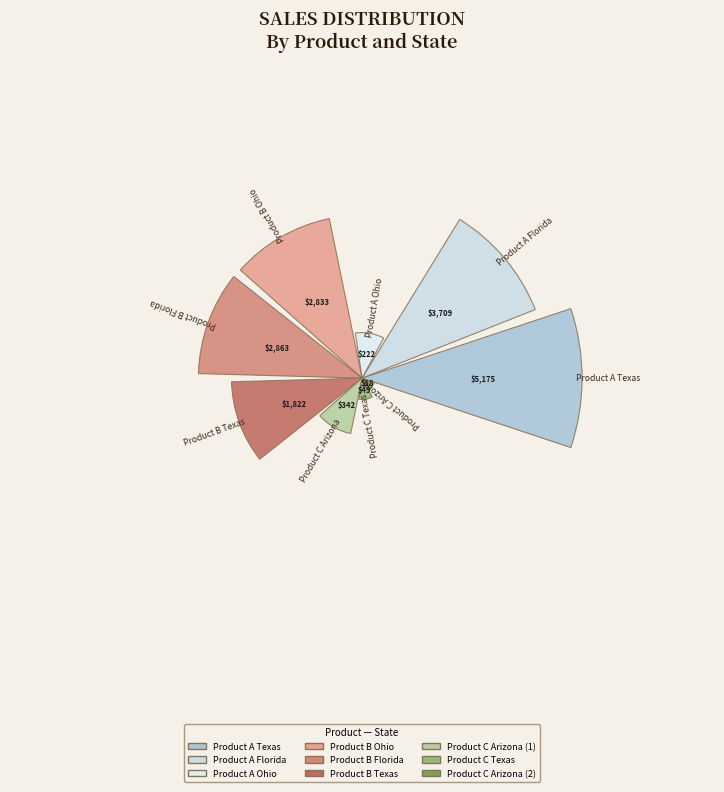

Is it true that Product C Arizona (1) is 2% of the pie?

True